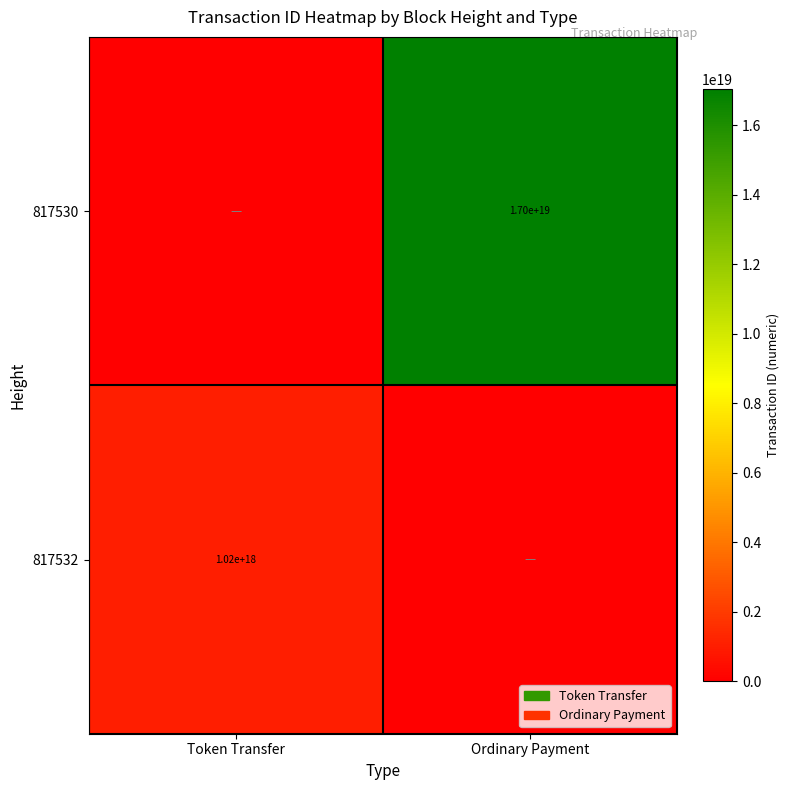

Is the value of 817532 at Token Transfer greater than the value of 817530 at Ordinary Payment?

No